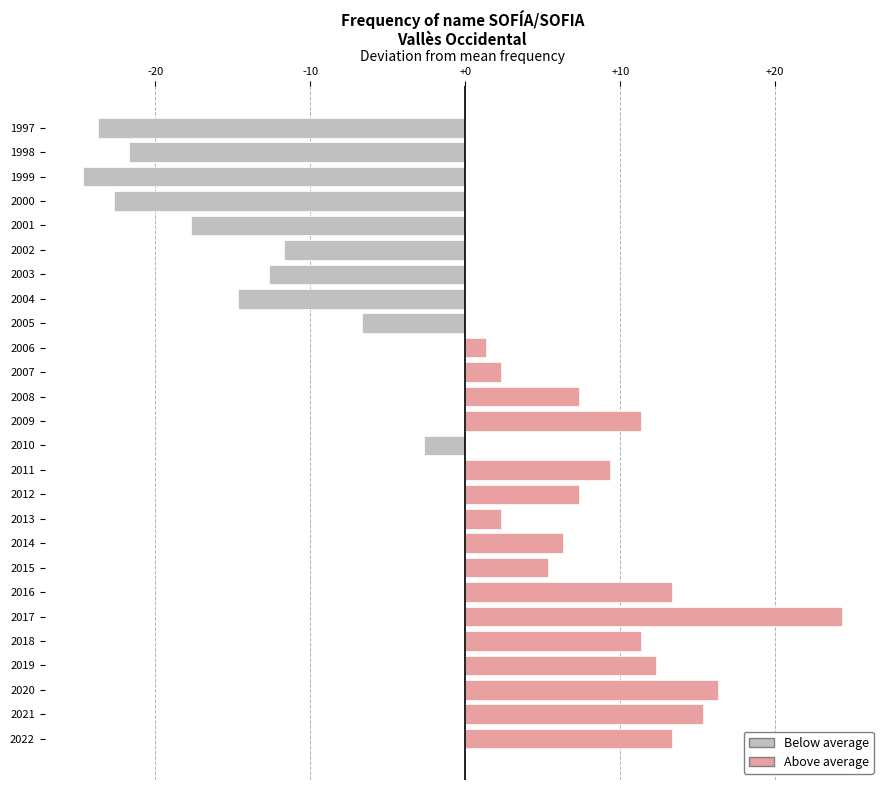

How many data points does each series have?

26